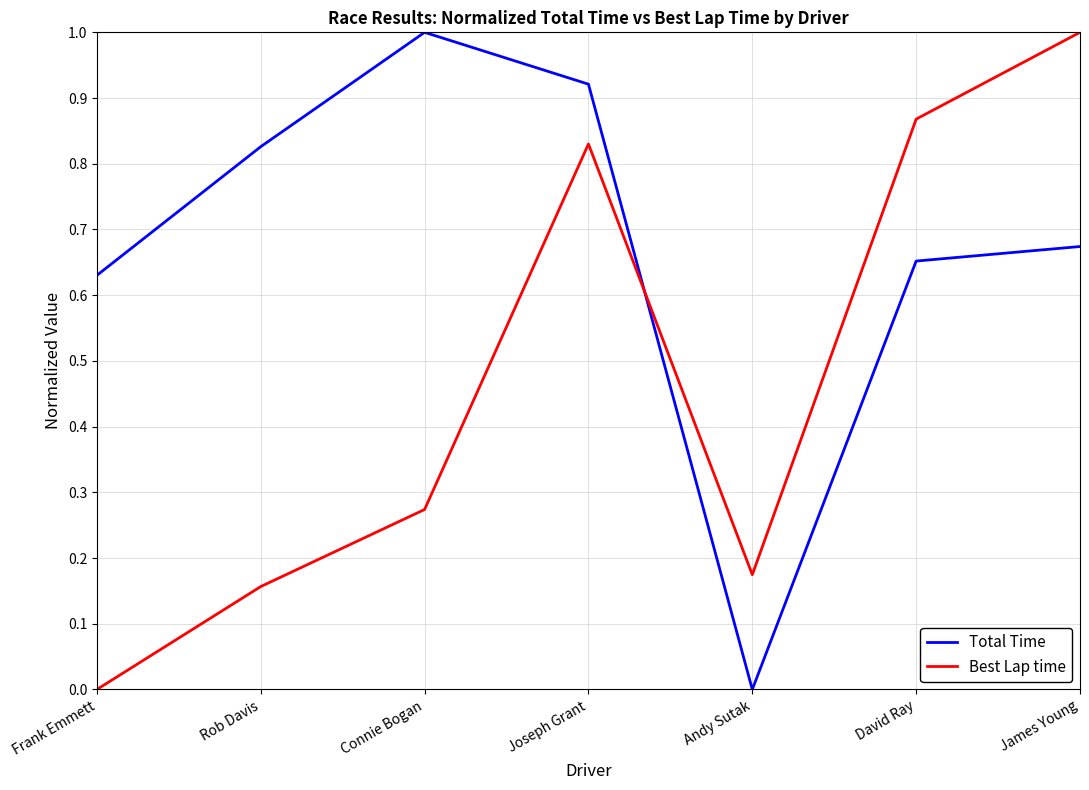

Which series ends up on top after the final intersection of Best Lap time and Total Time?

Best Lap time